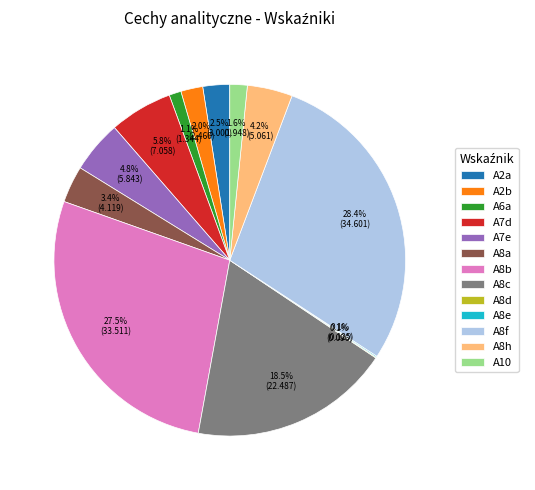

To the nearest percent, what is the difference between the largest and smallest slice percentages?

28%